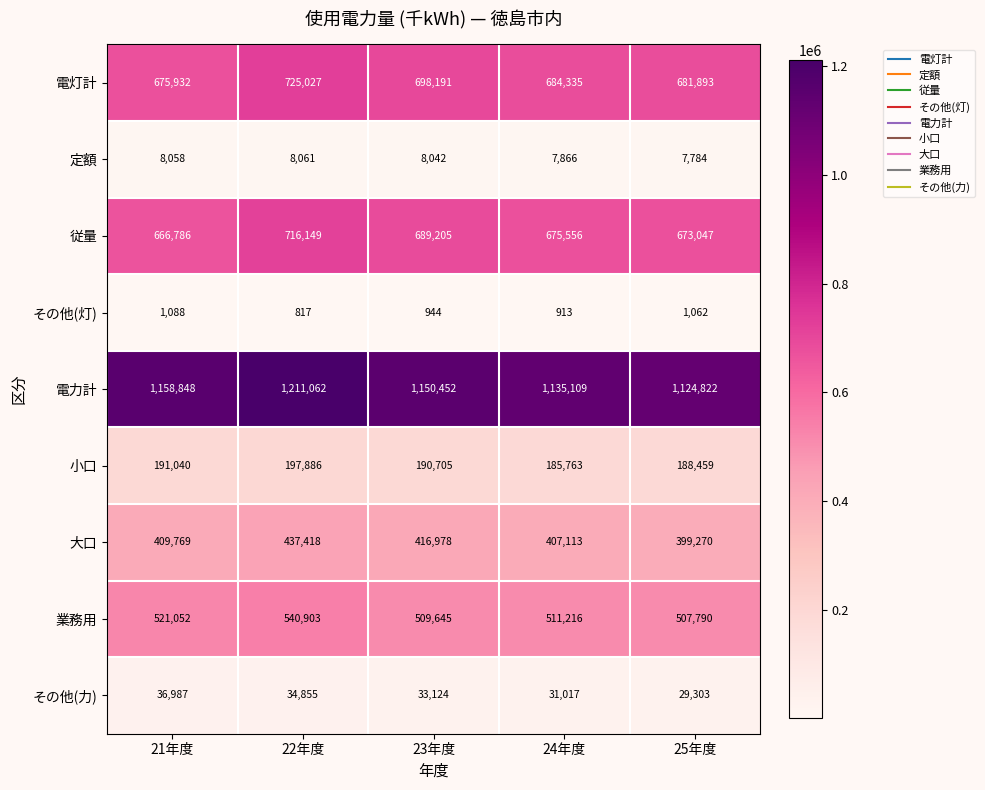

What is the difference between the 電灯計 values at 24年度 and 25年度?

2442